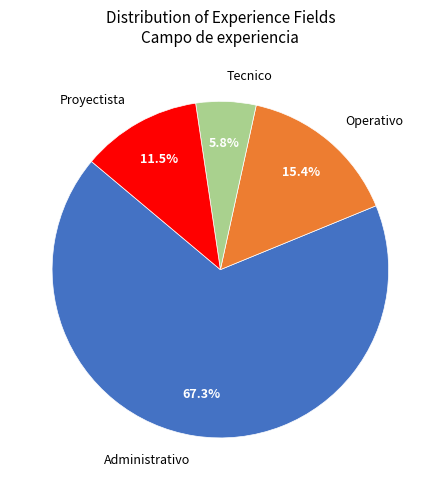

To the nearest percent, what percentage of the pie is Administrativo?

67%